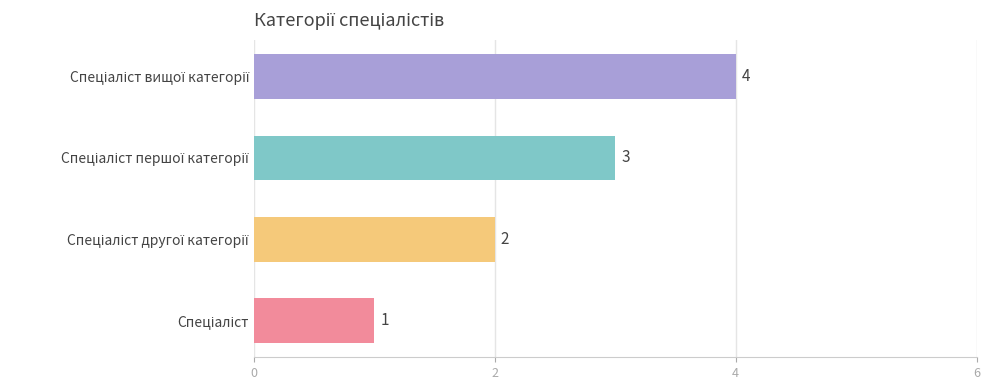

What is the maximum value shown in the chart?

4